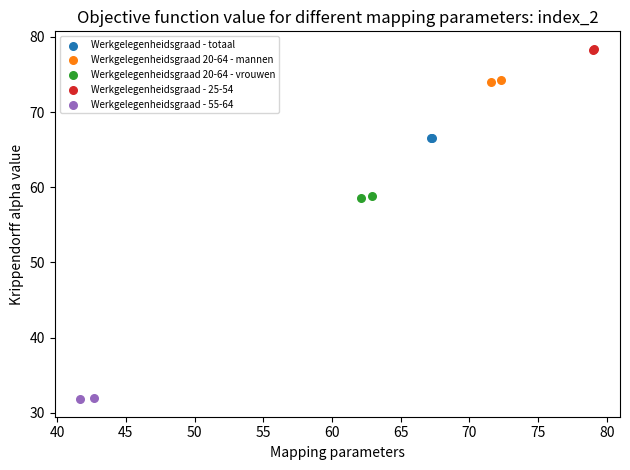

Which series reaches the maximum Y coordinate?

Werkgelegenheidsgraad - 25-54